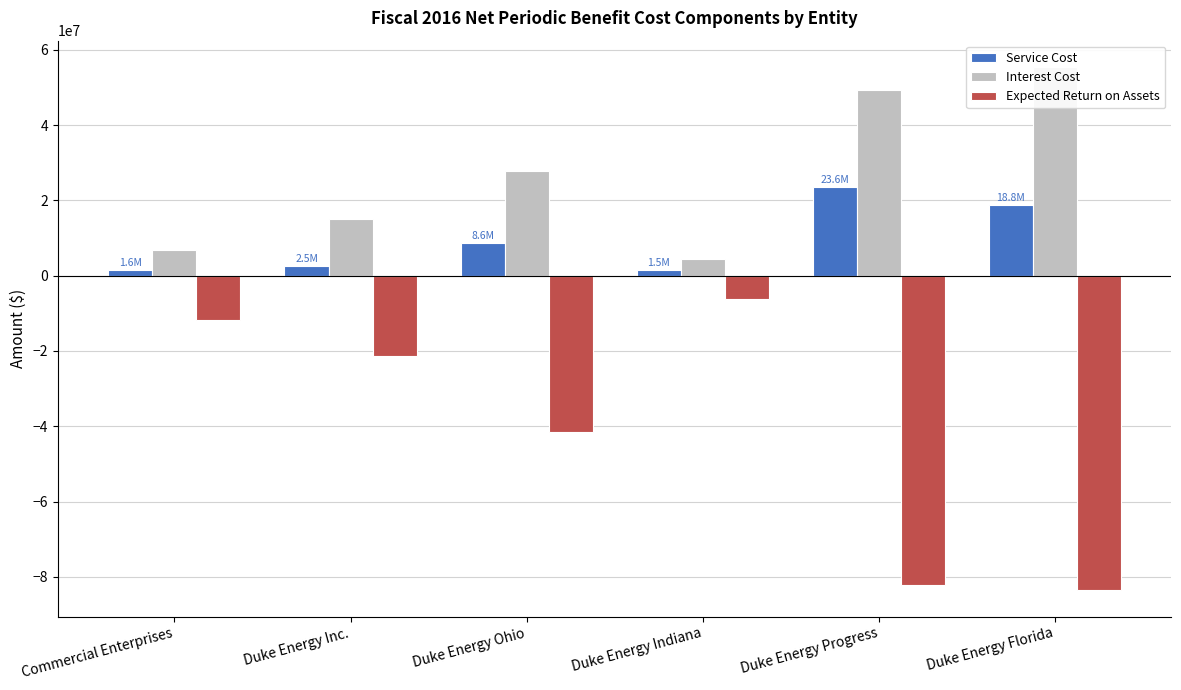

Are the bars grouped side by side (vs. stacked)?

Yes